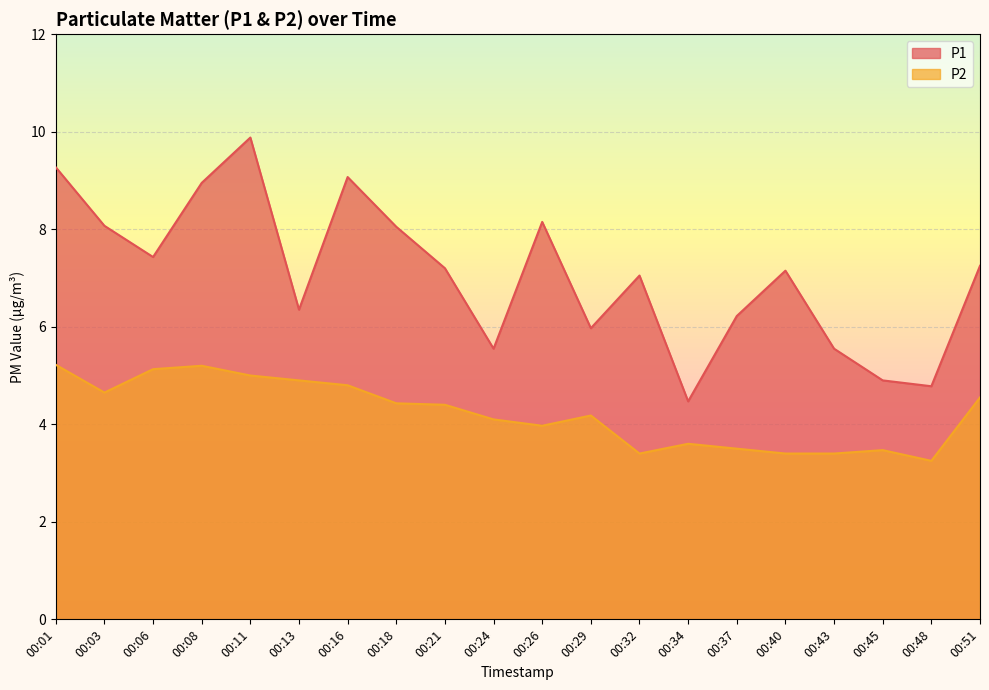

Reading right to left, list all the values displayed in this chart.

P1: 00:51=7.2	00:48=4.8	00:45=4.9	00:43=5.5	00:40=7.2	00:37=6.2	00:34=4.5	00:32=7.0	00:29=6.0	00:26=8.2	00:24=5.5	00:21=7.2	00:18=8.1	00:16=9.1	00:13=6.3	00:11=9.9	00:08=8.9	00:06=7.4	00:03=8.1	00:01=9.3
P2: 00:51=4.5	00:48=3.2	00:45=3.5	00:43=3.4	00:40=3.4	00:37=3.5	00:34=3.6	00:32=3.4	00:29=4.2	00:26=4.0	00:24=4.1	00:21=4.4	00:18=4.4	00:16=4.8	00:13=4.9	00:11=5.0	00:08=5.2	00:06=5.1	00:03=4.7	00:01=5.2